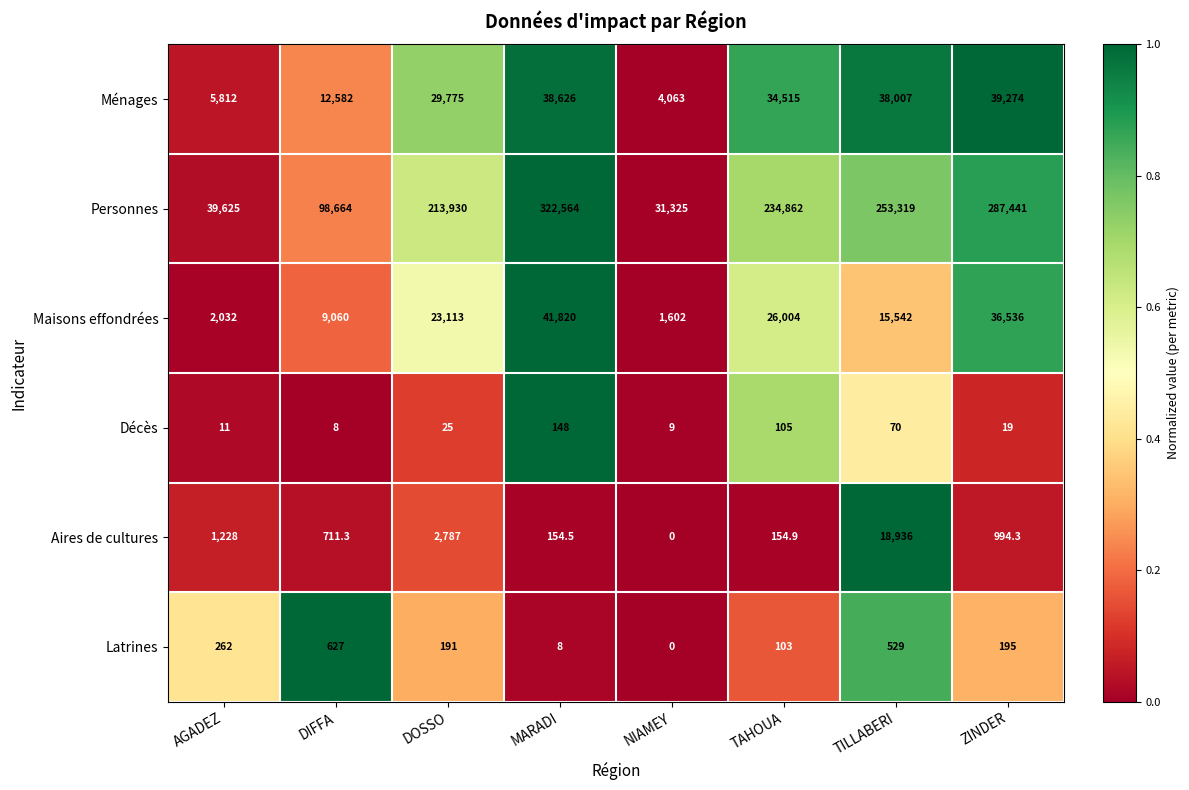

What is the difference between the maximum and second lowest values in the Décès series?

139.0